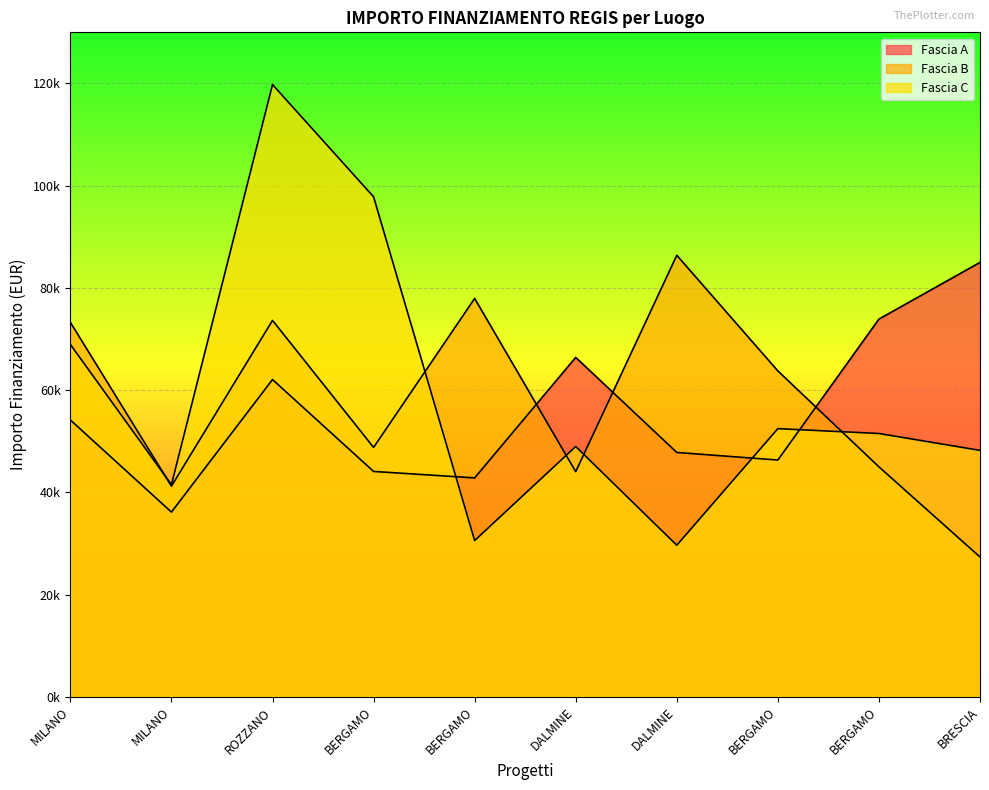

Which series has the largest total across all categories?

Fascia C